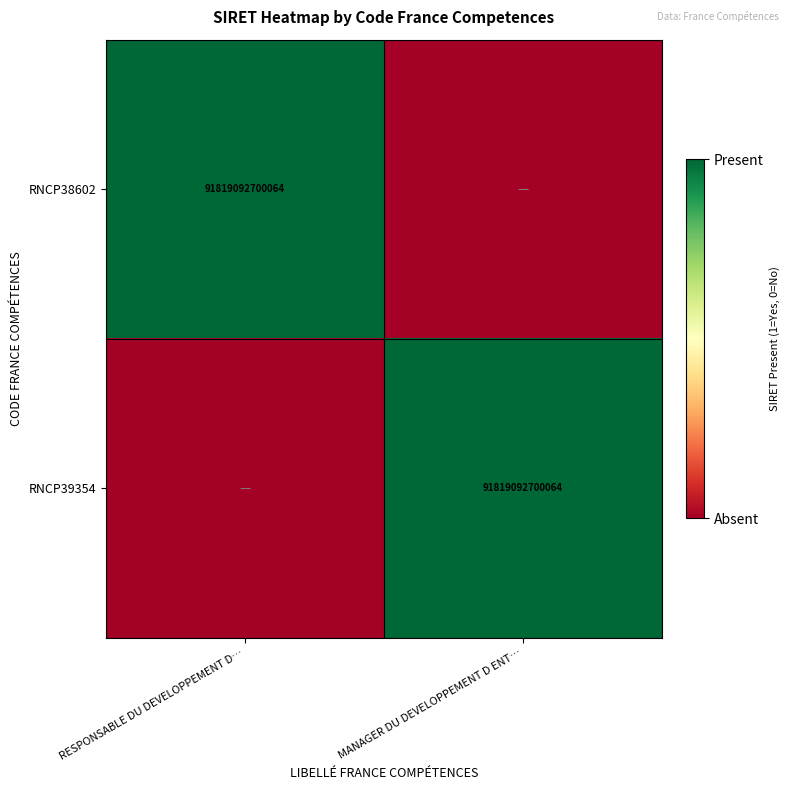

True or false: RNCP38602 has a value of 91819092700064 at RESPONSABLE DU DEVELOPPEMENT D….

True